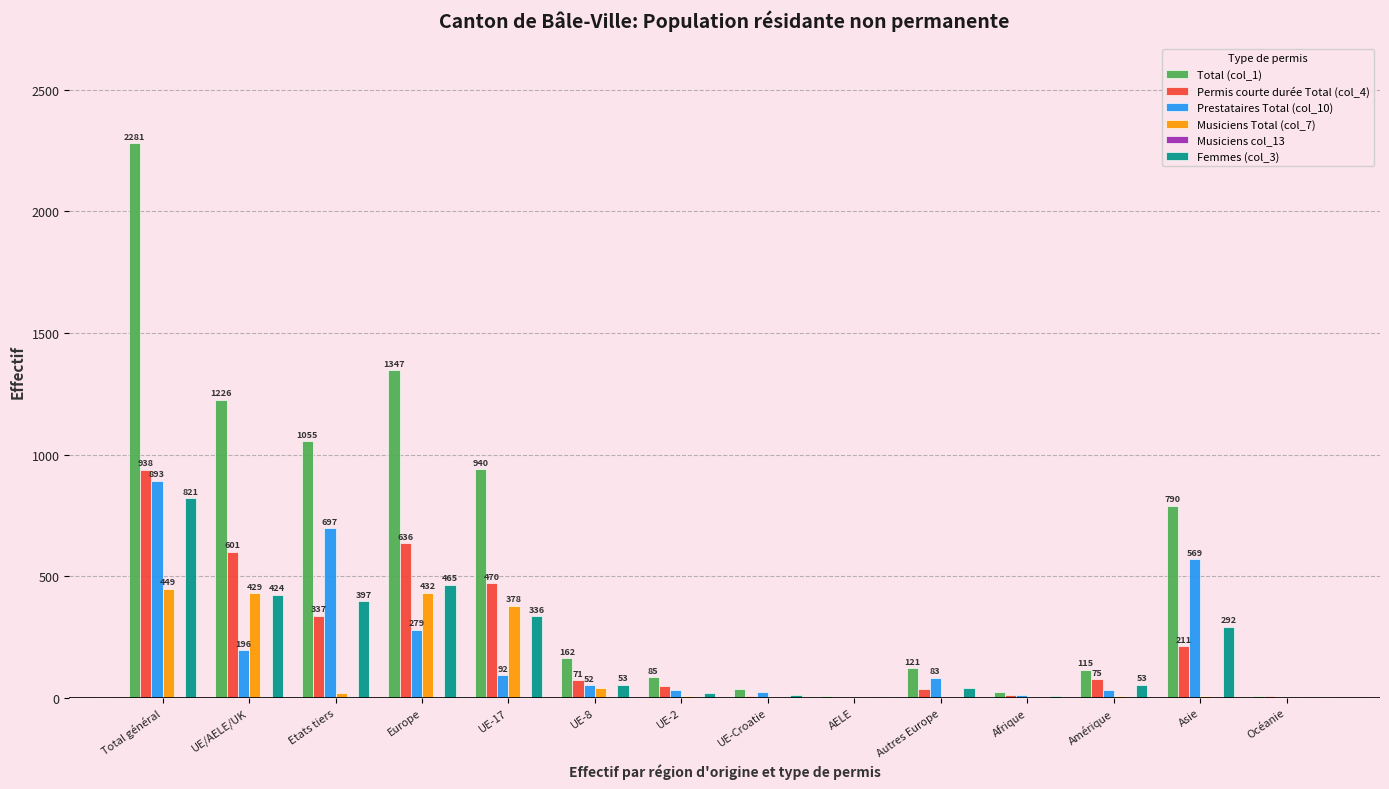

Is the value of Prestataires Total (col_10) at Asie greater than the value of Femmes (col_3) at Autres Europe?

Yes